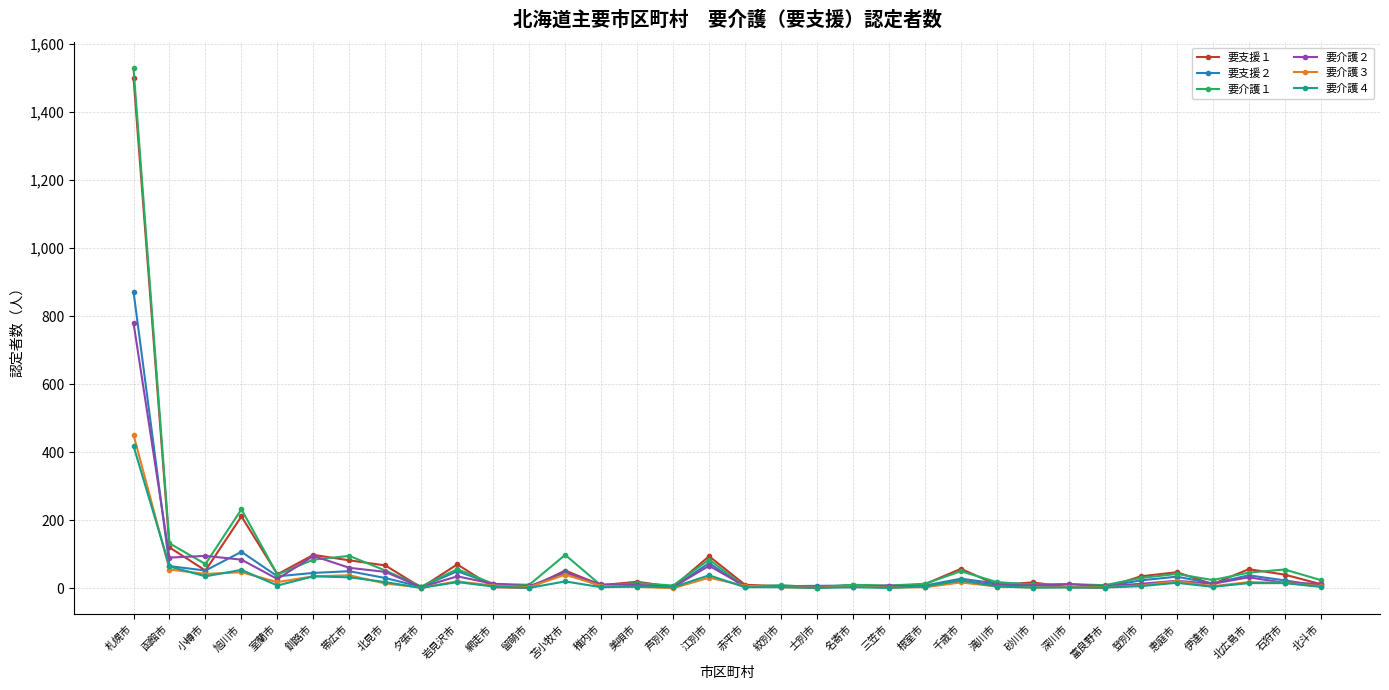

What is the sum of the 要支援２ values at 登別市 and 赤平市?

26